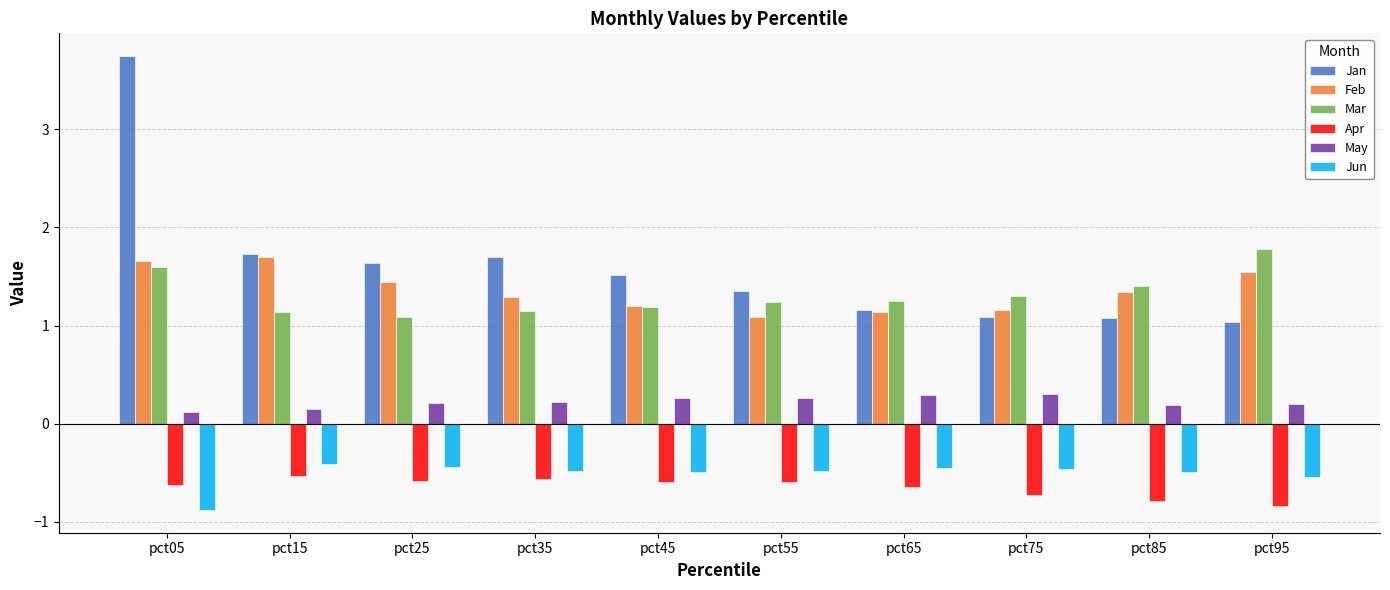

True or false: Apr has a value of -1.0 at pct15.

False